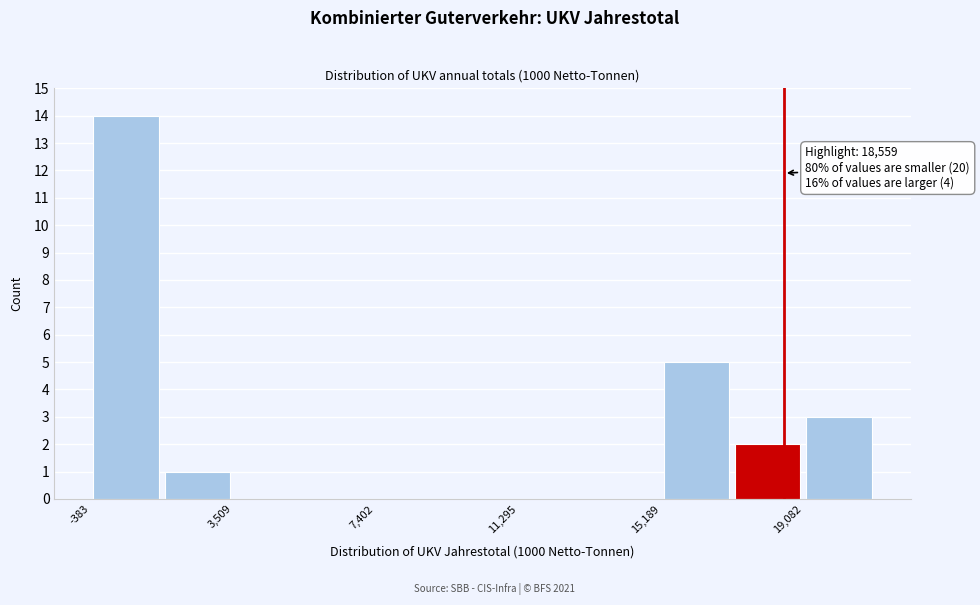

Read against the x-axis, roughly where is the centre of the tallest bar?

500